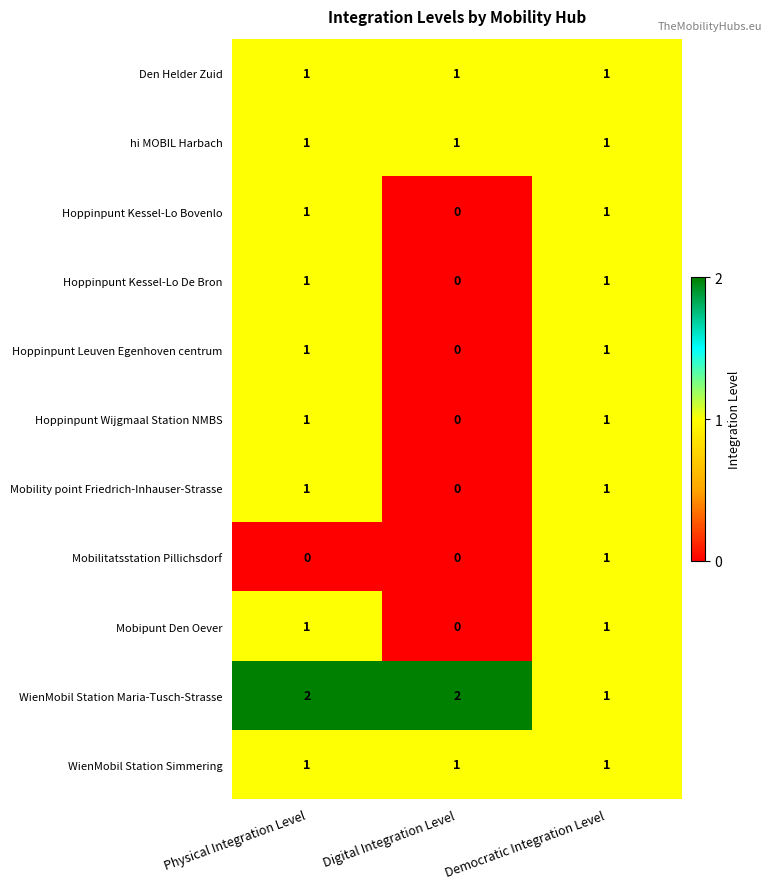

Count the Mobility point Friedrich-Inhauser-Strasse values in the range 0 to 1.

3